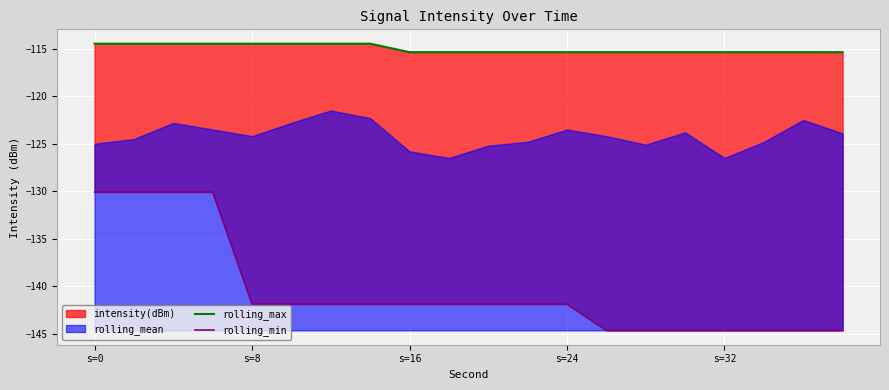

At how many categories does at least one series exceed -139?

20